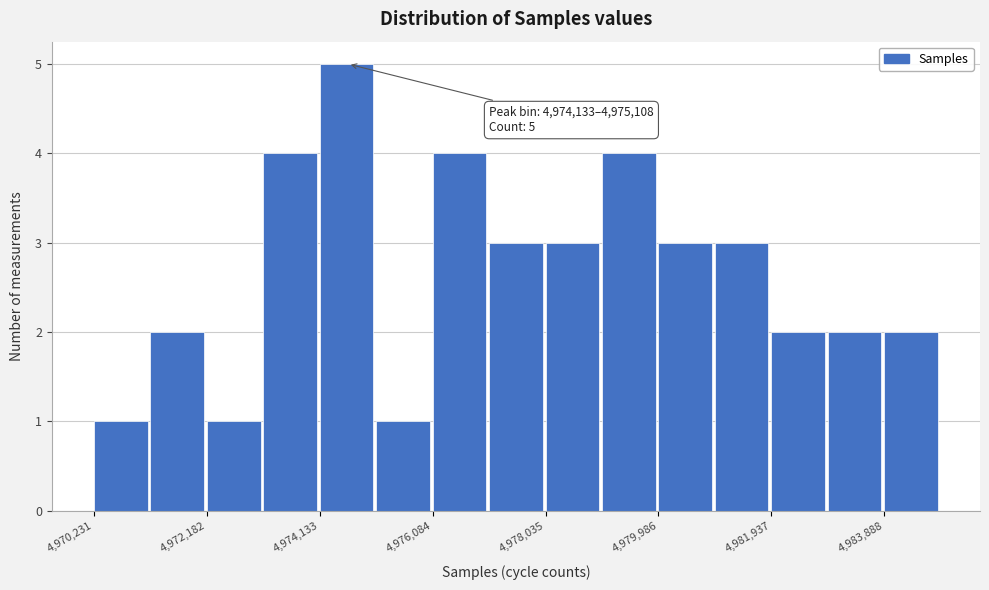

Over which range of the x-axis is the bar tallest?

4974200 to 4975200